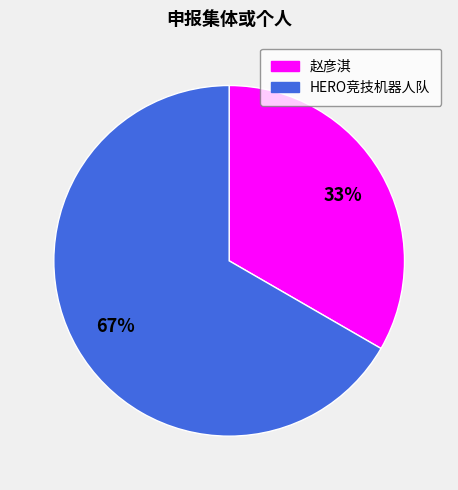

What is the ratio of the value at HERO竞技机器人队 to the value at 赵彦淇?

2.0